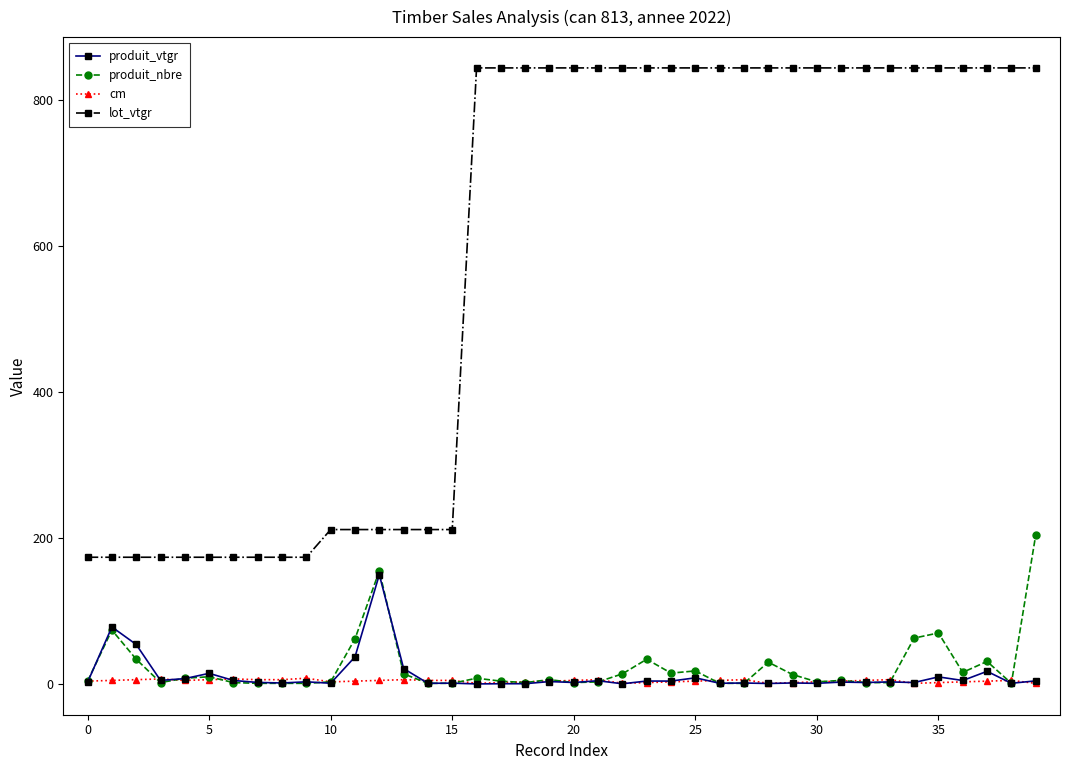

At how many categories does at least one series exceed 686?

24